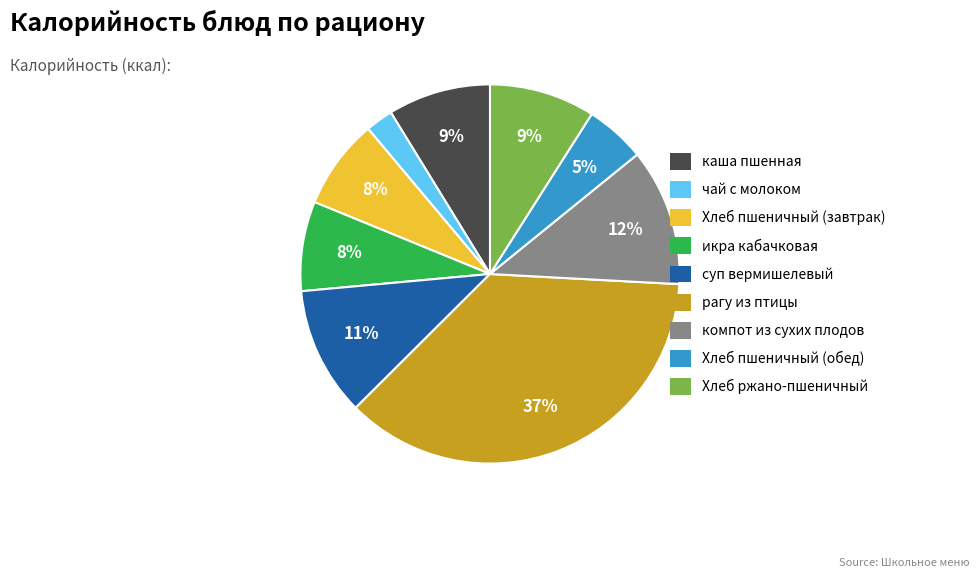

Approximately how many times larger is the value at Хлеб пшеничный (обед) compared to каша пшенная?

0.6